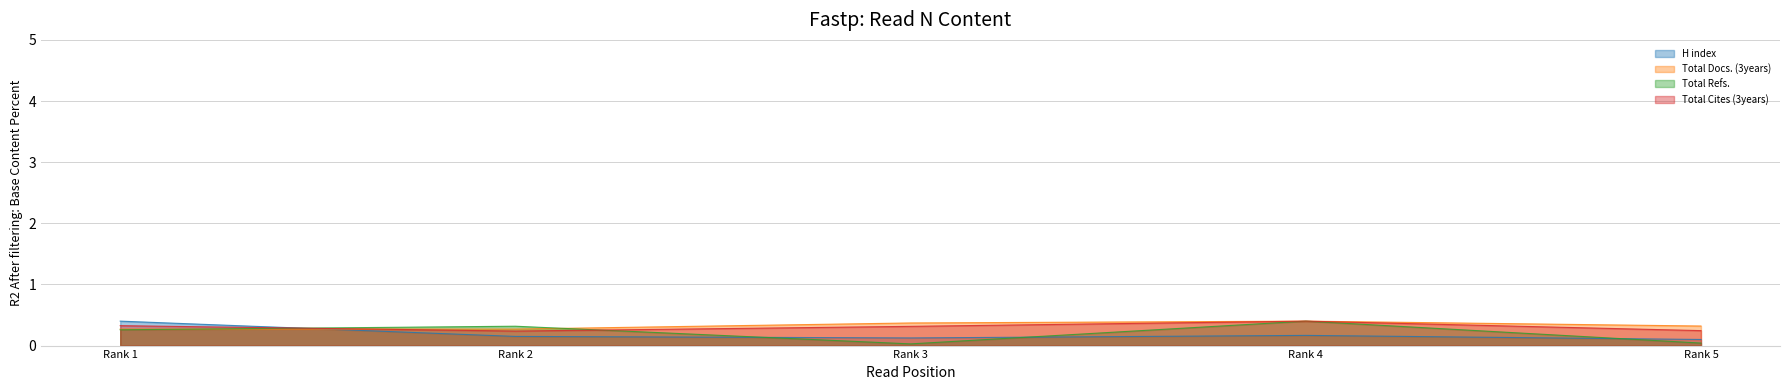

Reading right to left, extract all data points from this chart.

H index: 0.1	0.2	0.1	0.2	0.4
Total Docs. (3years): 0.3	0.4	0.4	0.3	0.3
Total Refs.: 0.0	0.4	0.0	0.3	0.3
Total Cites (3years): 0.2	0.4	0.3	0.2	0.3